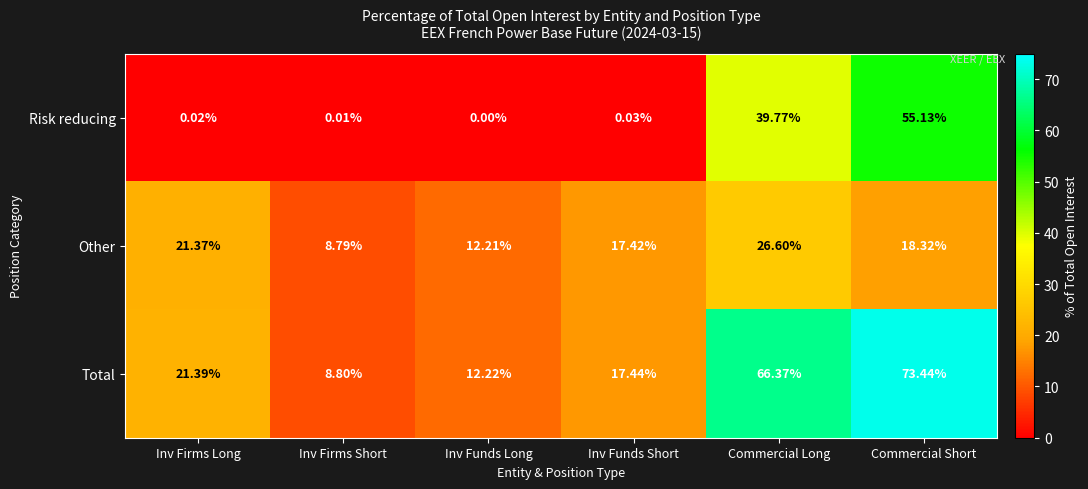

Which series changed the most between Inv Funds Short and Commercial Long?

Total